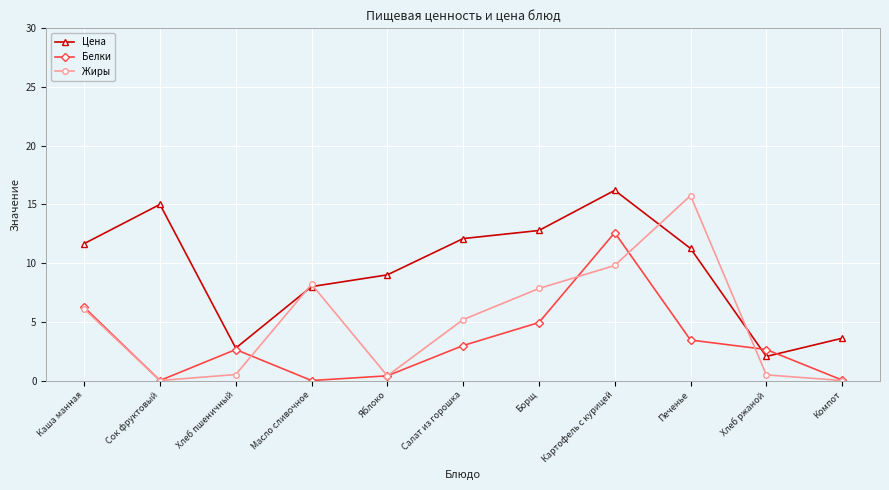

What are all the series names shown in the legend?

Цена, Белки, Жиры